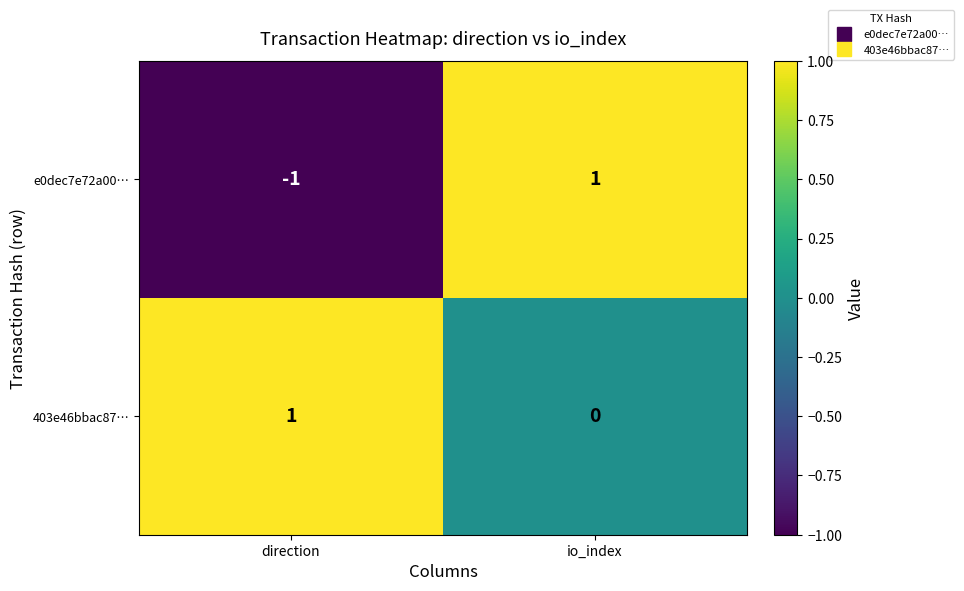

How many positive values does the 403e46bbac87… series have?

1